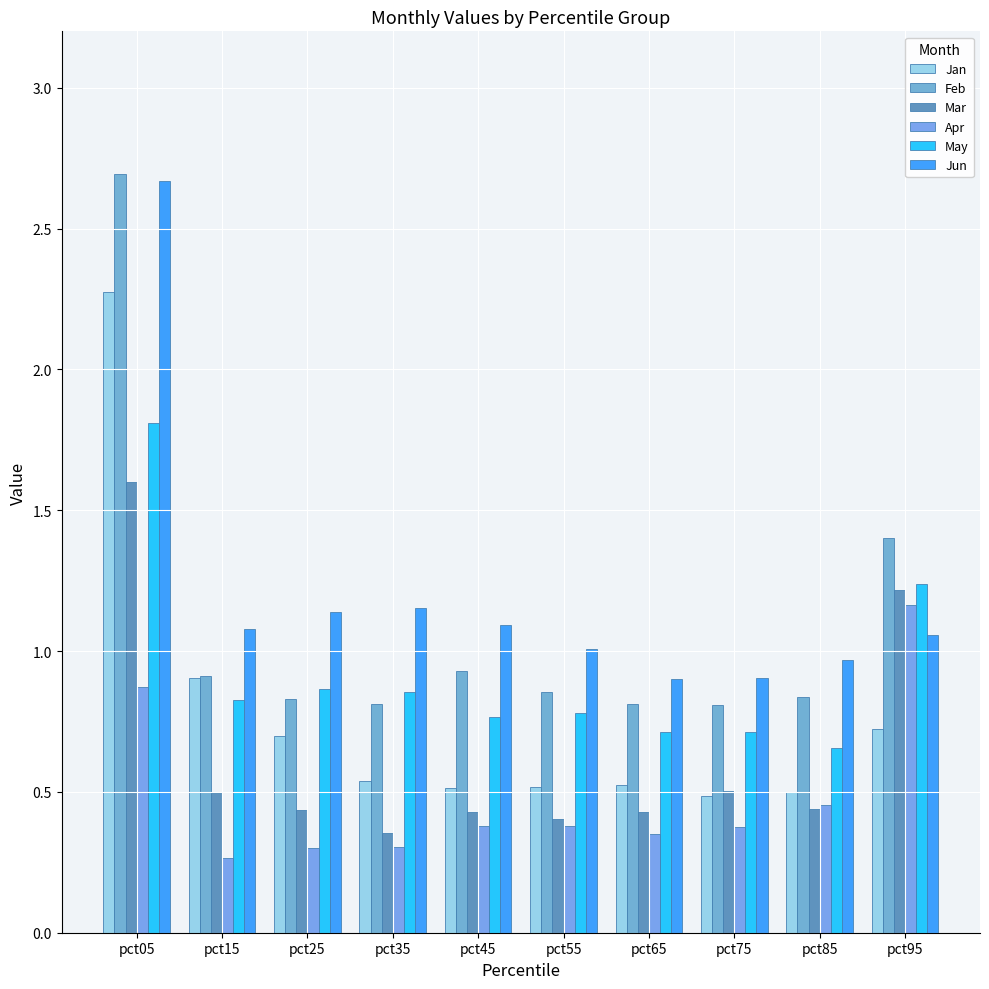

How many categories are shown in the chart?

10